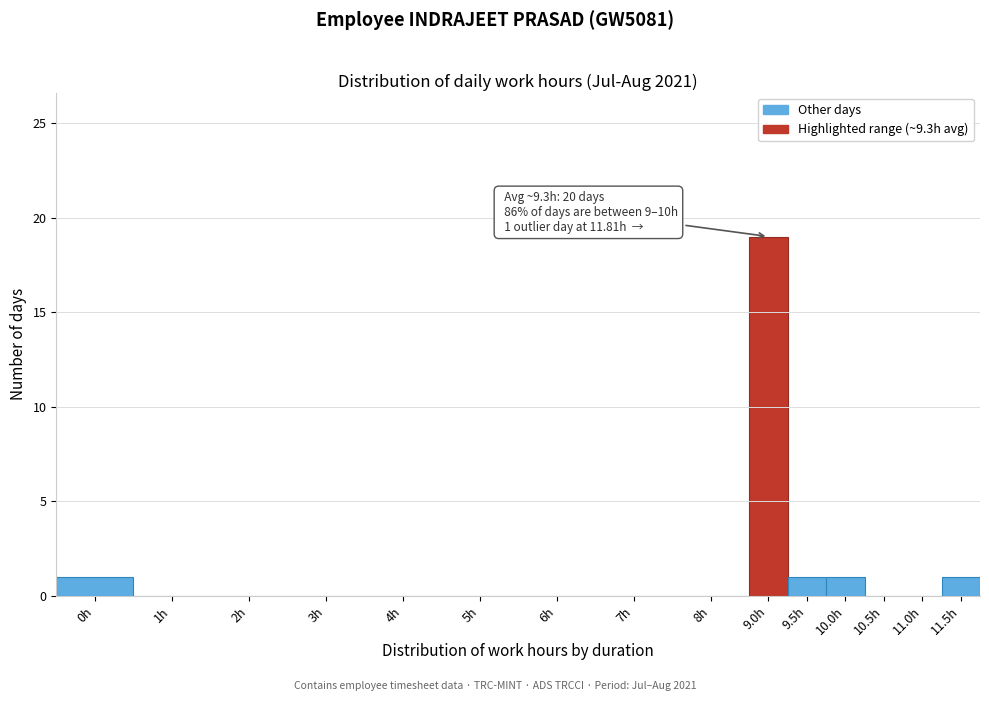

Reading left to right, extract all data points from this chart.

0h=1	1h=0	2h=0	3h=0	4h=0	5h=0	6h=0	7h=0	8h=0	9.0h=19	9.5h=1	10.0h=1	10.5h=0	11.0h=0	11.5h=1